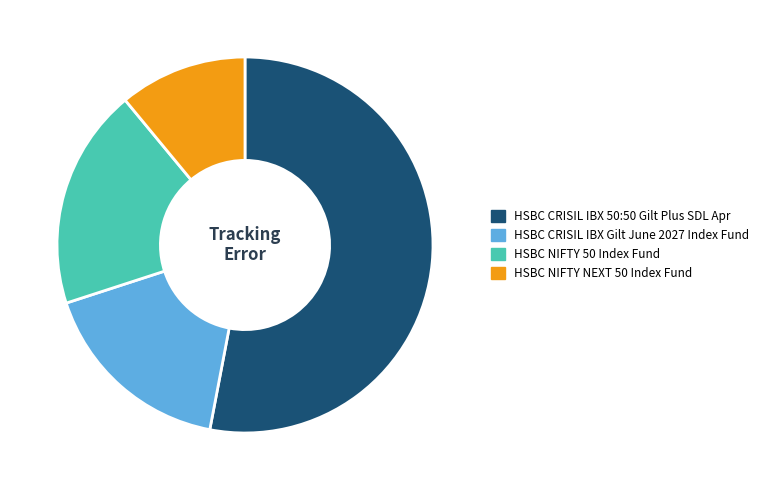

Combined, do HSBC CRISIL IBX Gilt June 2027 Index Fund and HSBC NIFTY 50 Index Fund account for over 50%?

No